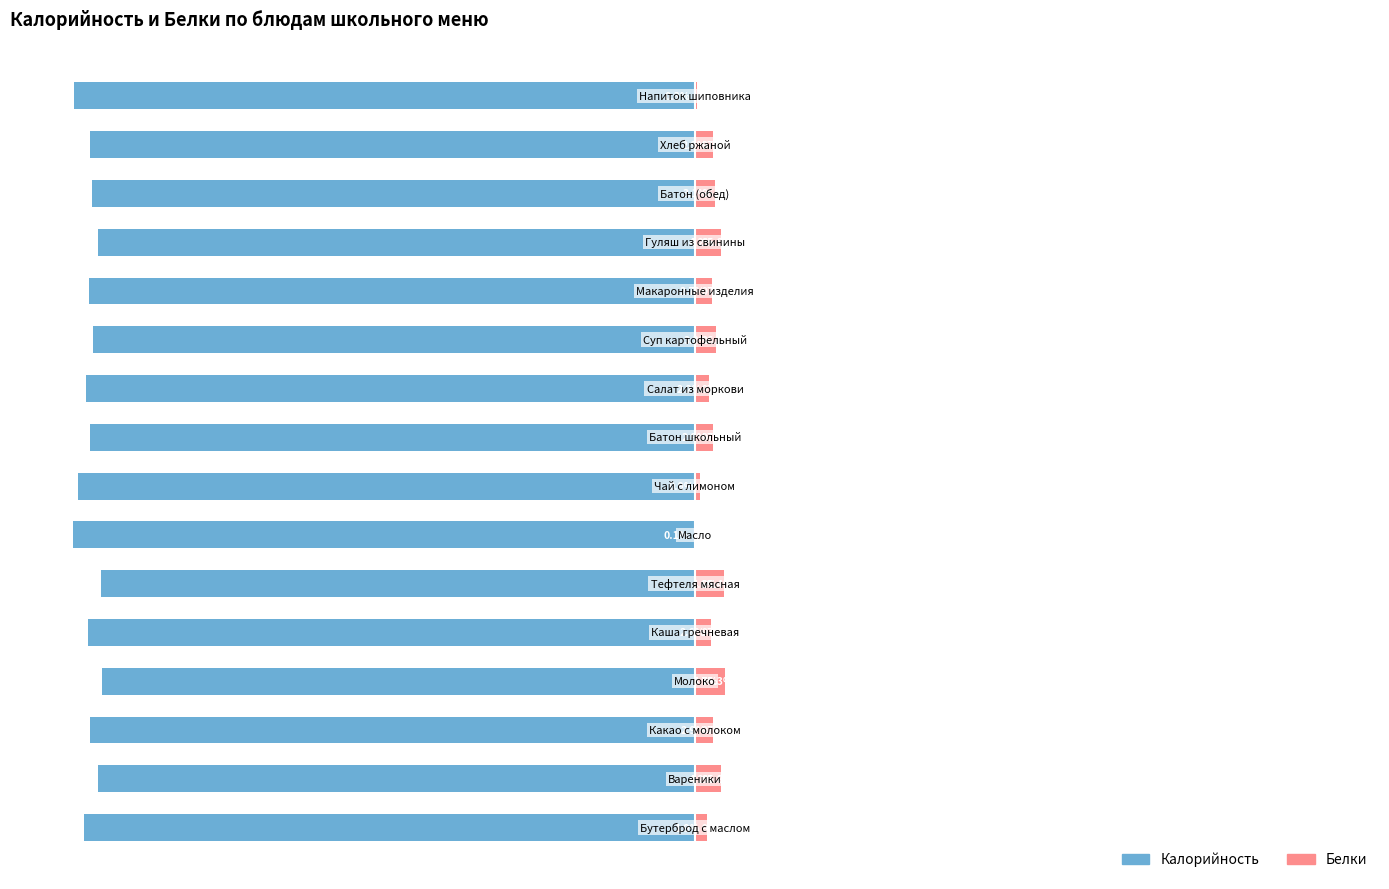

What is the difference between the Калорийность values at 15 and 4?

2.3